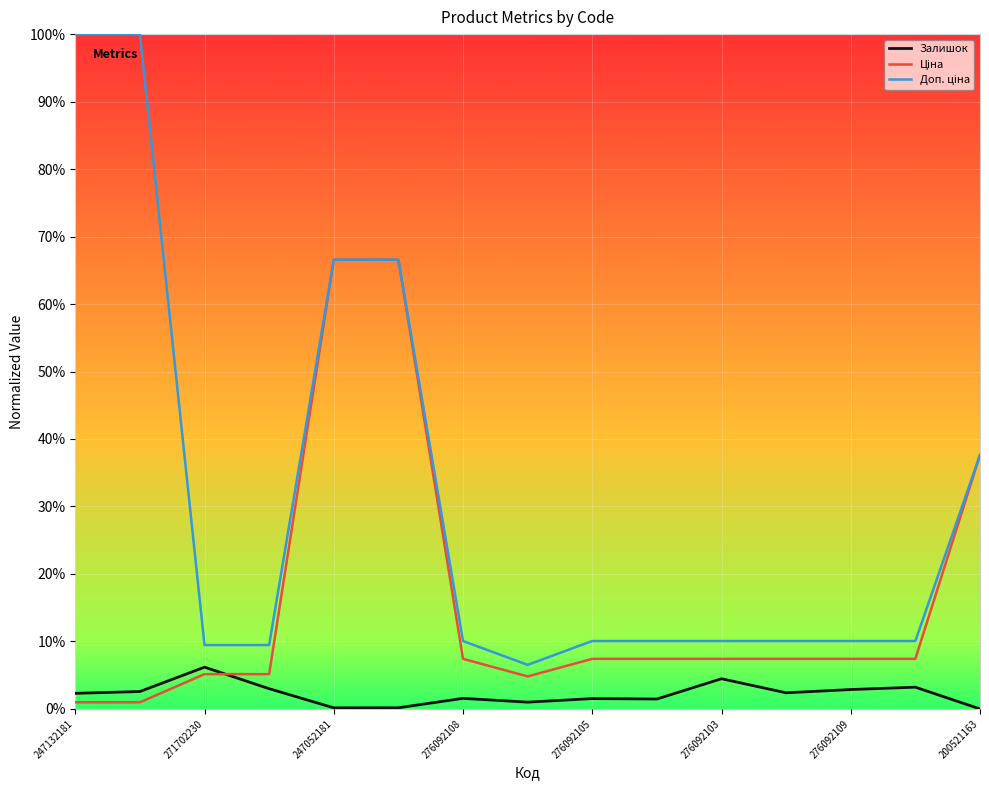

What is the maximum value shown in the chart?

100.0